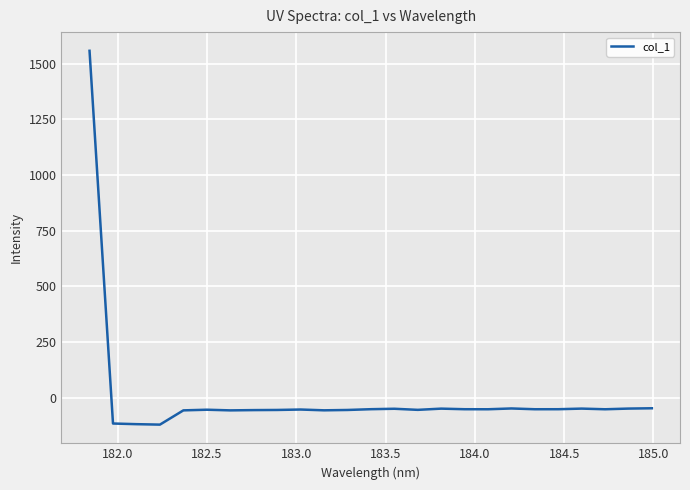

Count the number of categories in the chart.

25